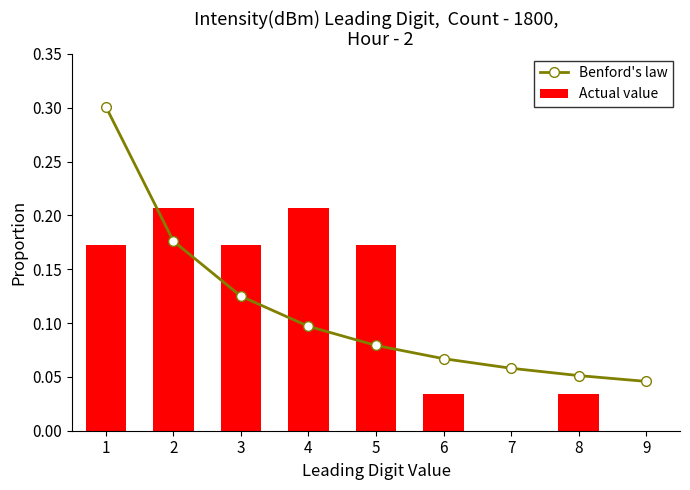

The value of Actual value at 9 is -0.1. True or false?

False